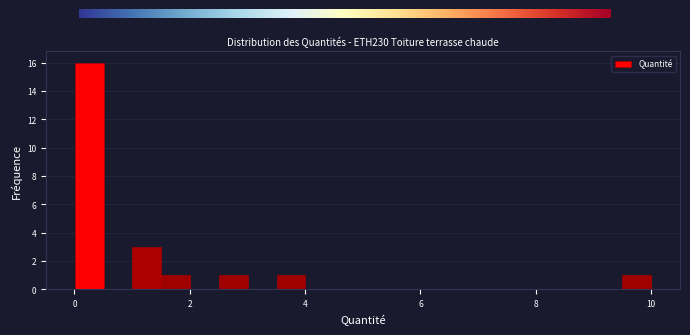

Around what value on the x-axis is the tallest bar? Give the approximate position of its centre, as read against the axis.

0.2